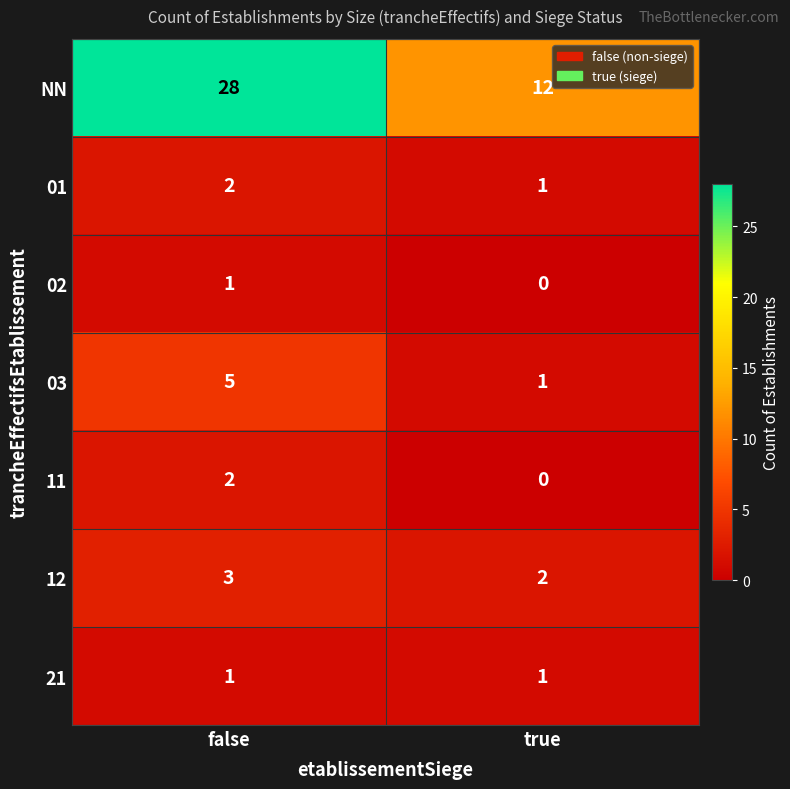

Reading right to left, extract all data points from this chart.

NN: 12	28
01: 1	2
02: 0	1
03: 1	5
11: 0	2
12: 2	3
21: 1	1